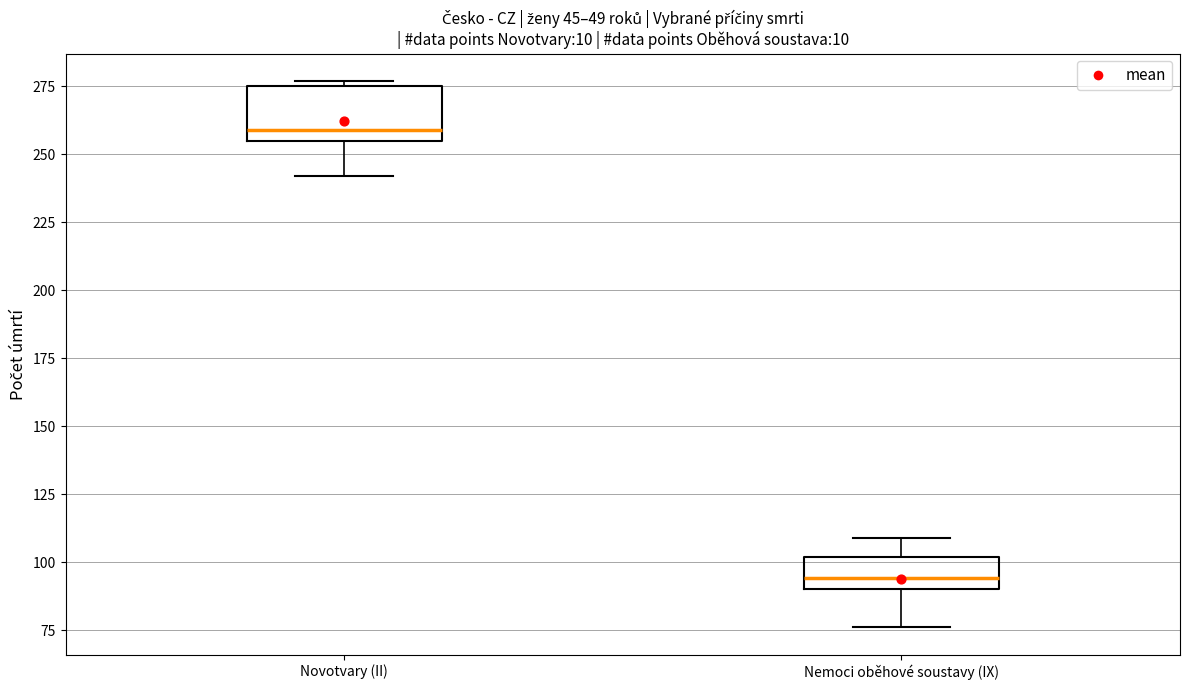

Reading left to right, transcribe this box plot: for each box, give where its median line is, the range the box spans, and where its two whiskers end, as read against the y-axis. The values are not printed on the chart, so give them approximately, as read against the axis.

Novotvary (II): median 260, box 255 to 275, whiskers 240 to 275 (just above the box's upper edge)
Nemoci oběhové soustavy (IX): median 95, box 90 to 100, whiskers 75 to 110